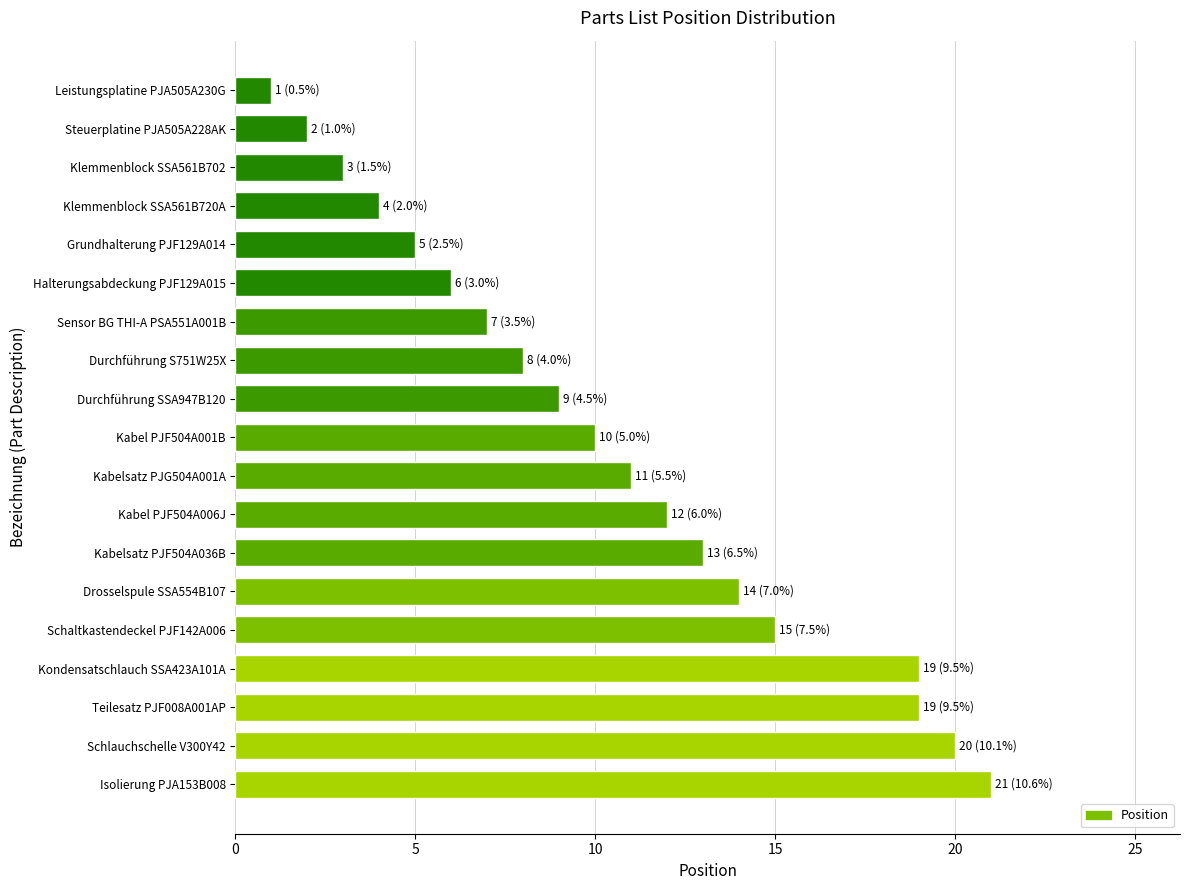

What is the change in value from Halterungsabdeckung PJF129A015 to Drosselspule SSA554B107?

+8